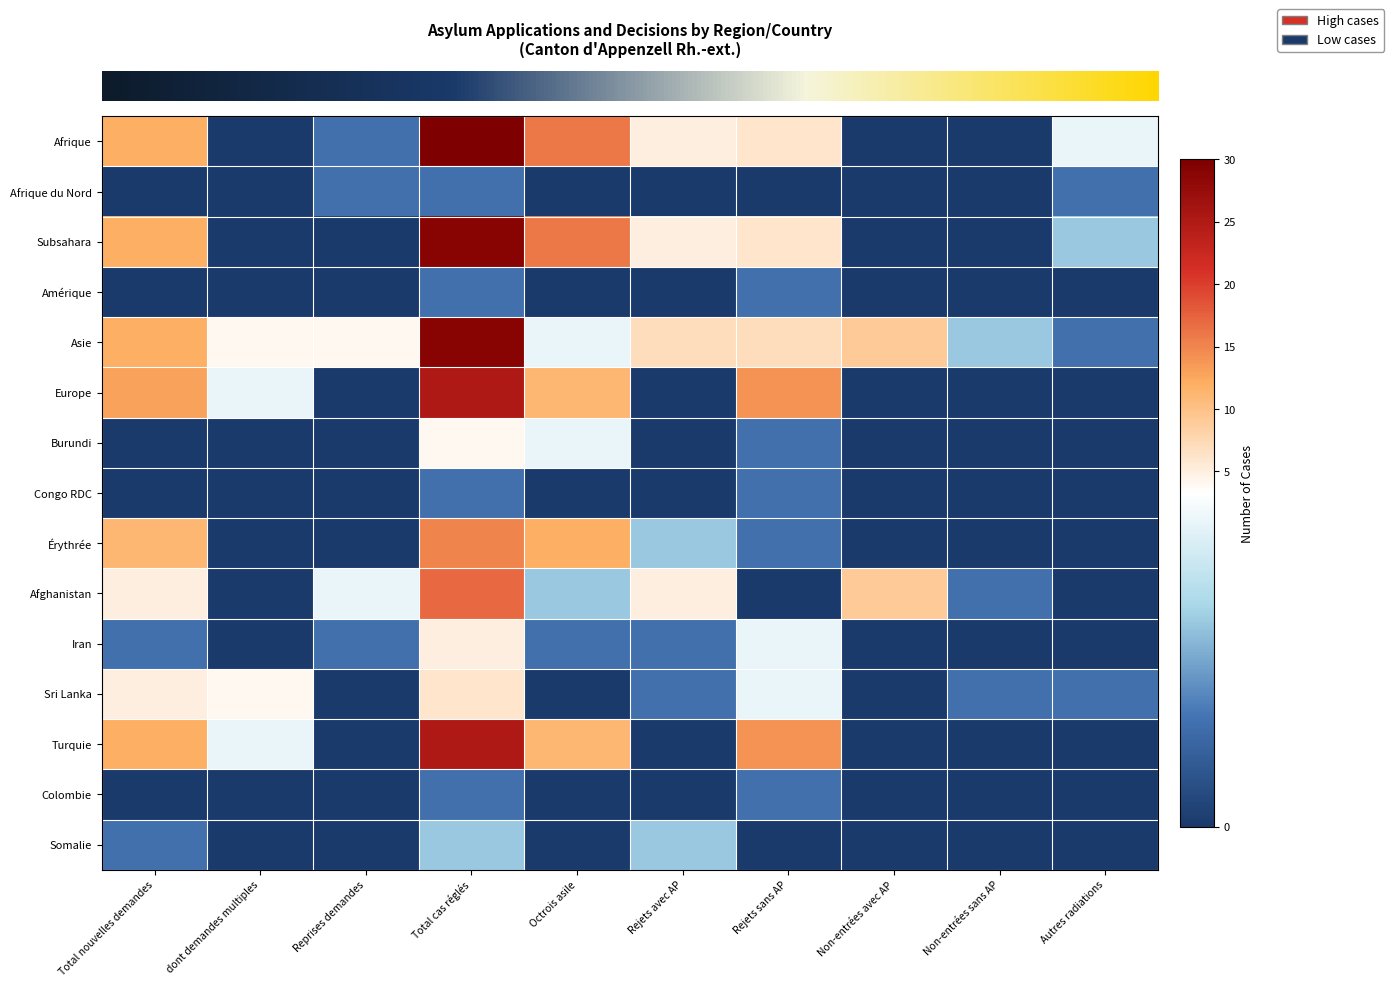

Which category has the highest value across all series?

Total cas réglés